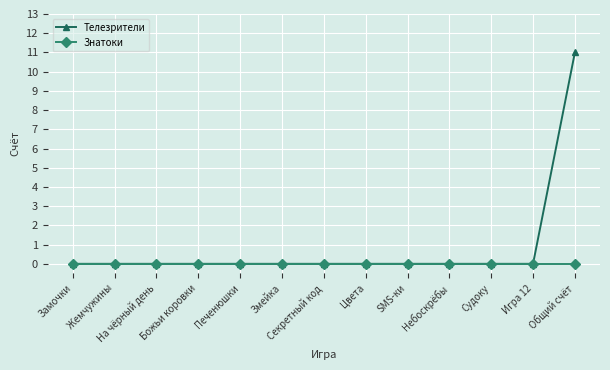

Reading left to right, what are all the values shown in this chart?

Телезрители: Замочки=0	Жемчужины=0	На чёрный день=0	Божьи коровки=0	Печенюшки=0	Змейка=0	Секретный код=0	Цвета=0	SMS-ки=0	Небоскрёбы=0	Судоку=0	Игра 12=0	Общий счёт=11
Знатоки: Замочки=0	Жемчужины=0	На чёрный день=0	Божьи коровки=0	Печенюшки=0	Змейка=0	Секретный код=0	Цвета=0	SMS-ки=0	Небоскрёбы=0	Судоку=0	Игра 12=0	Общий счёт=0